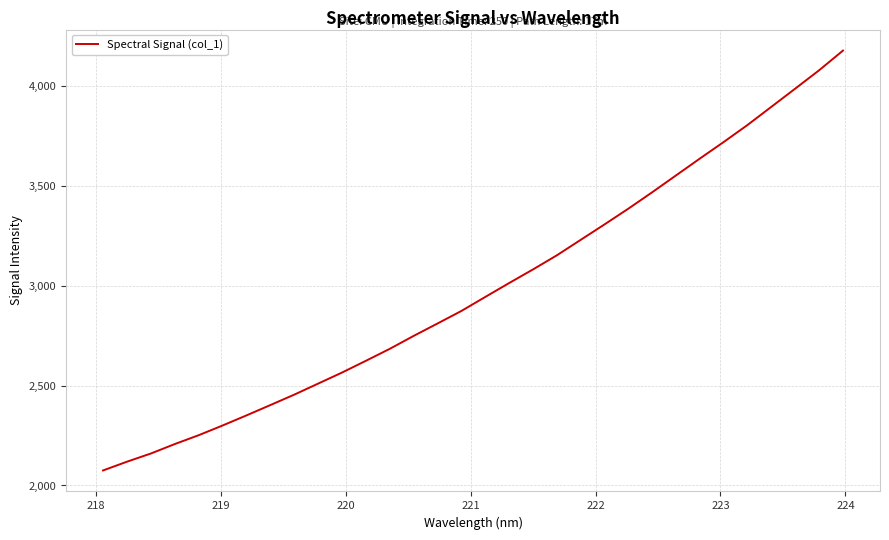

What is the minimum value shown in the chart?

2075.1